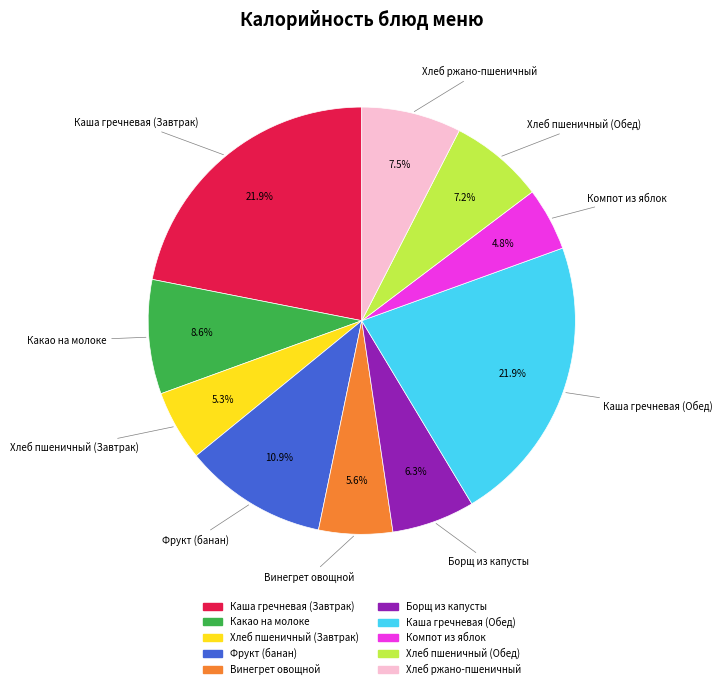

What is the smallest slice in the pie chart?

Компот из яблок